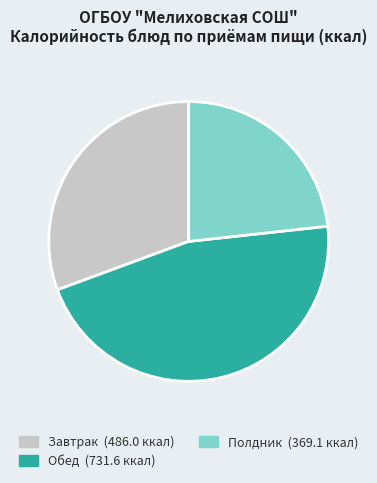

Count the number of slices in the pie.

3